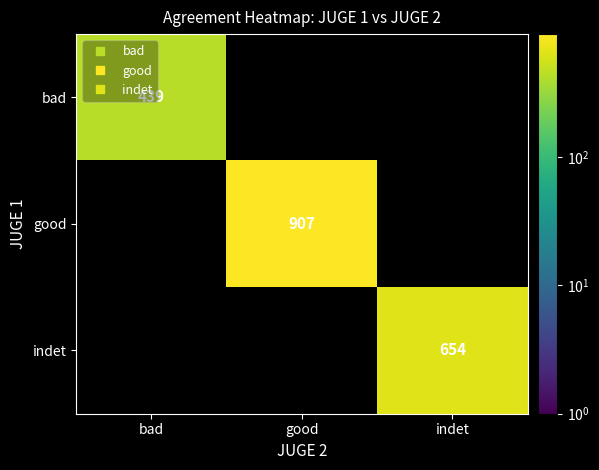

What is the total value across all series at indet?

654